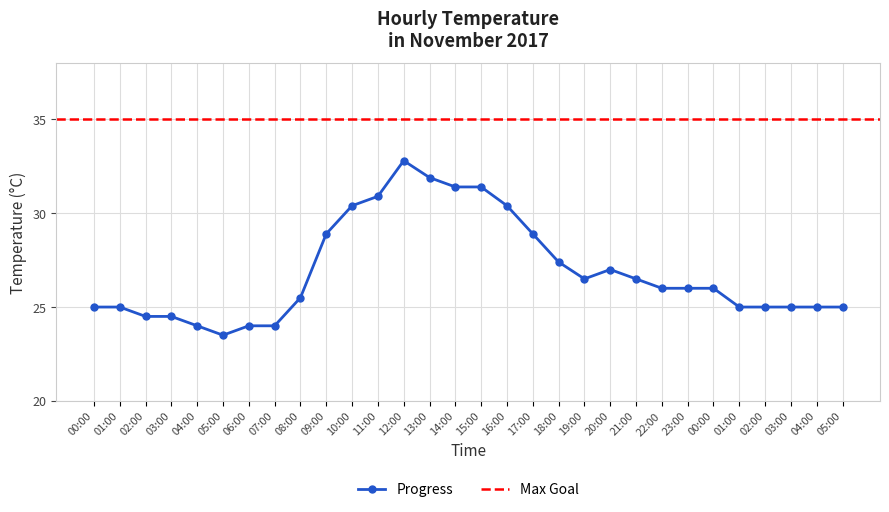

List the labels in order of value, smallest first.

05:00, 04:00, 06:00, 07:00, 02:00, 03:00, 00:00, 01:00, 01:00, 02:00, 03:00, 04:00, 05:00, 08:00, 22:00, 23:00, 00:00, 19:00, 21:00, 20:00, 18:00, 09:00, 17:00, 10:00, 16:00, 11:00, 14:00, 15:00, 13:00, 12:00